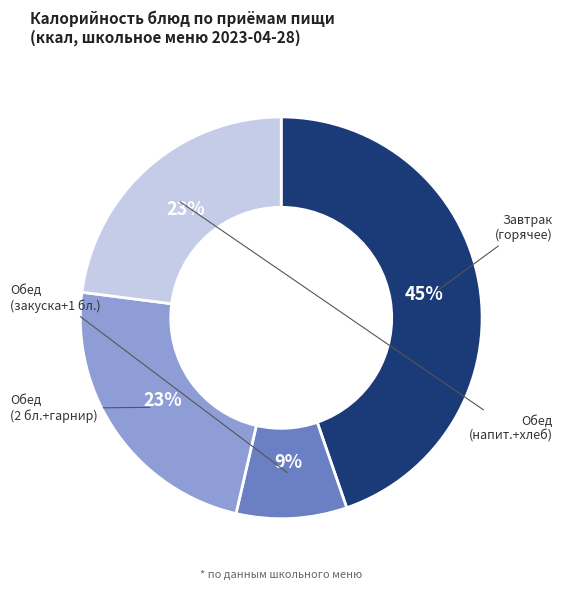

Does any single category account for the majority?

No